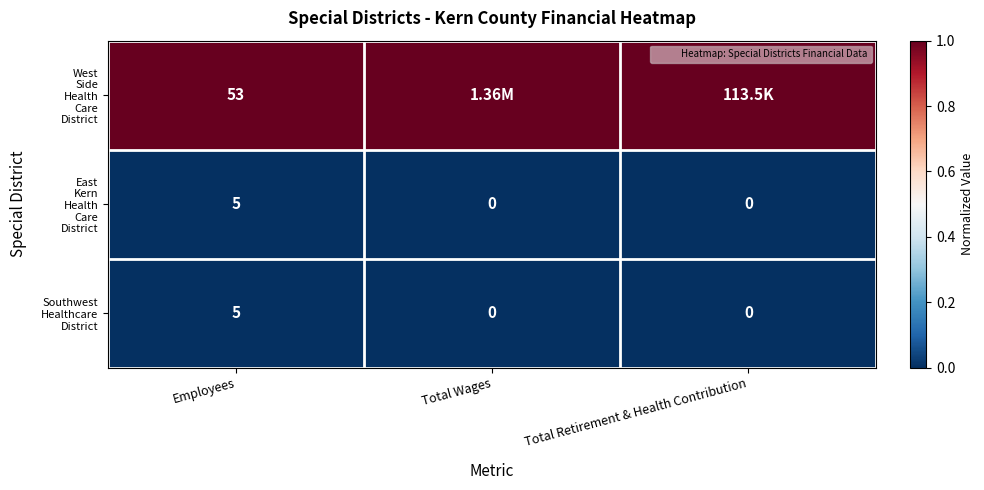

What is the difference between the highest and lowest values at Total Retirement & Health Contribution?

1